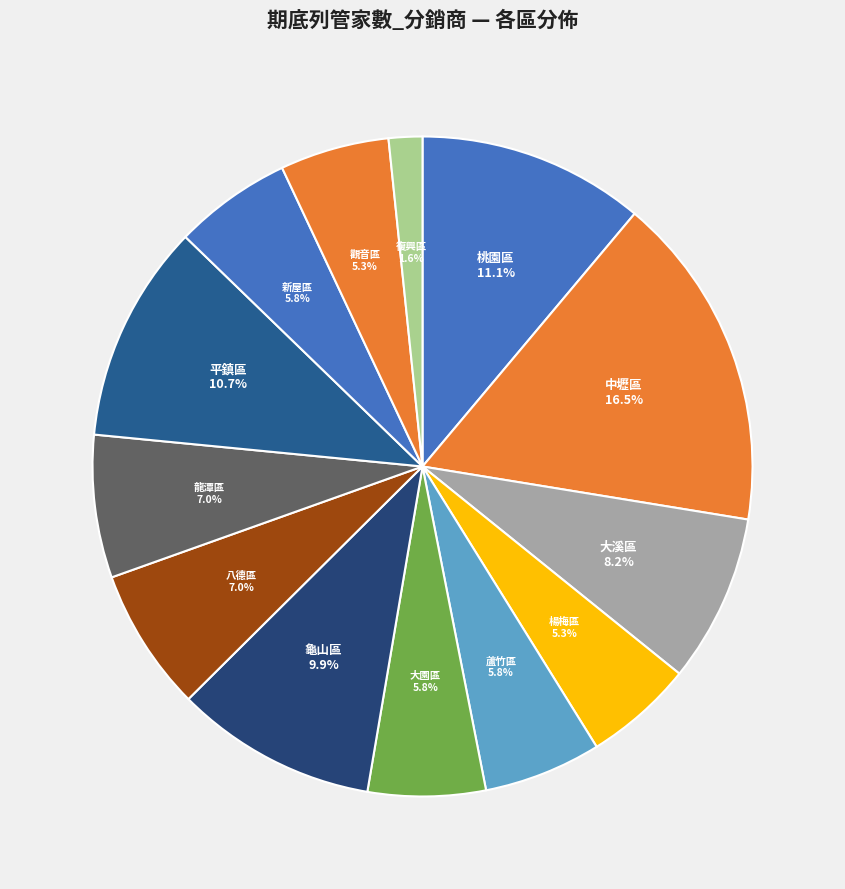

Which slice is the largest?

中壢區